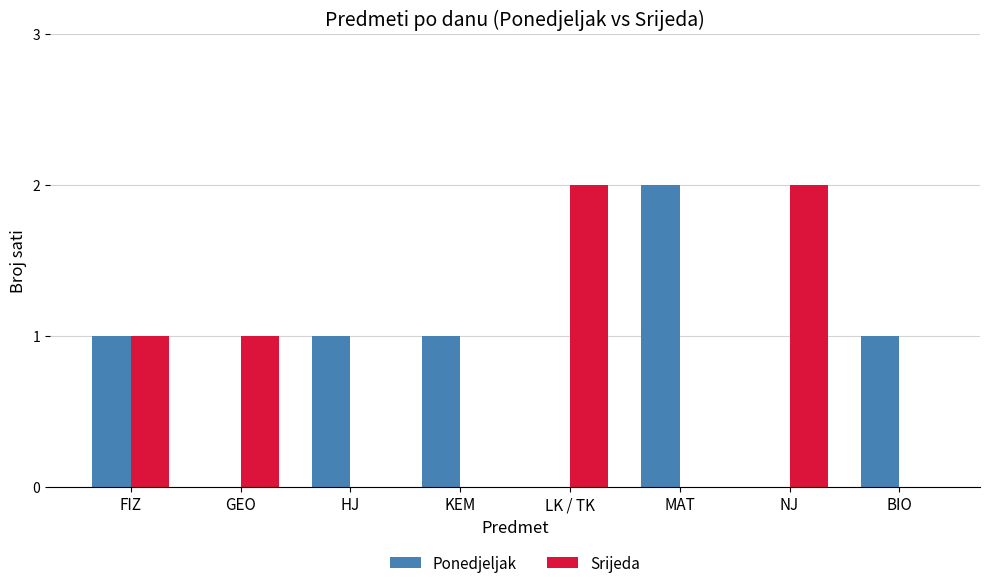

Is it true that Srijeda equals 0 at BIO?

True